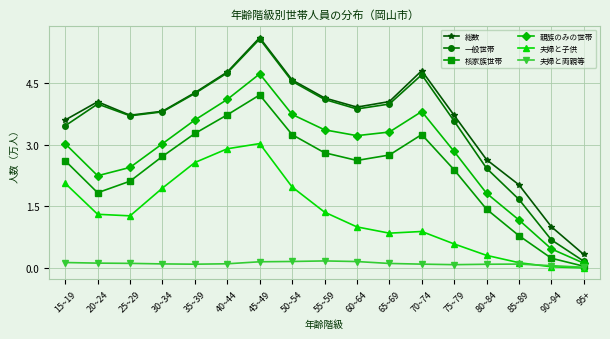

Count the number of data series in this chart.

6